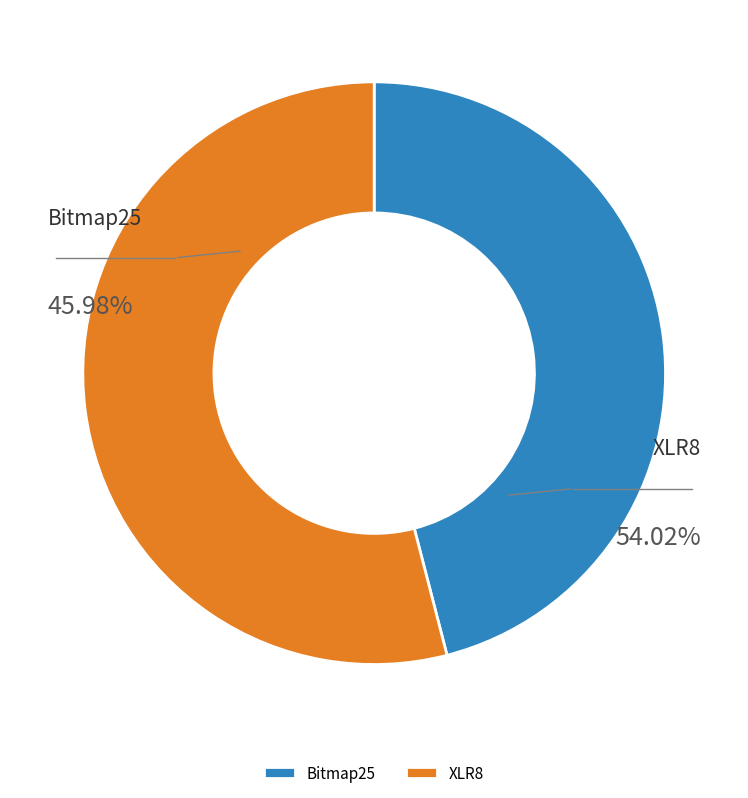

Is it true that XLR8 is 54% of the pie?

True